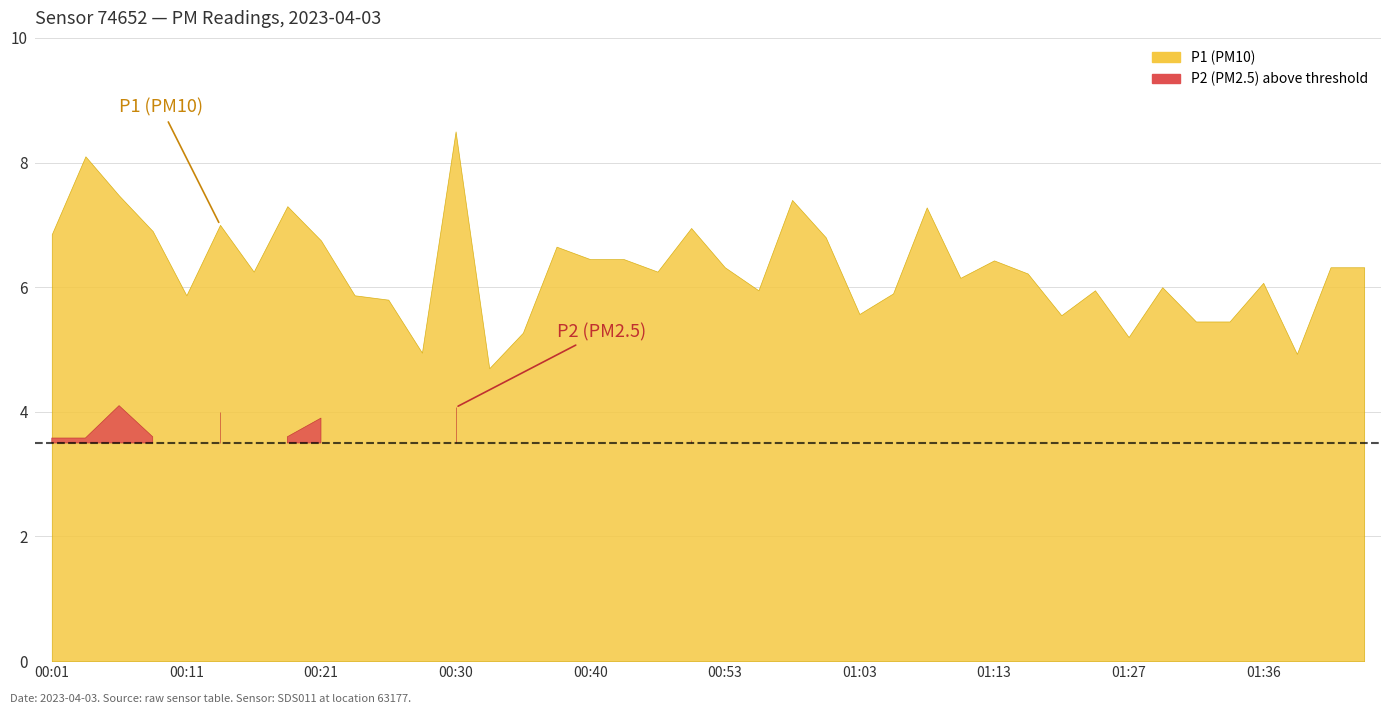

At how many categories does at least one series exceed 7?

6